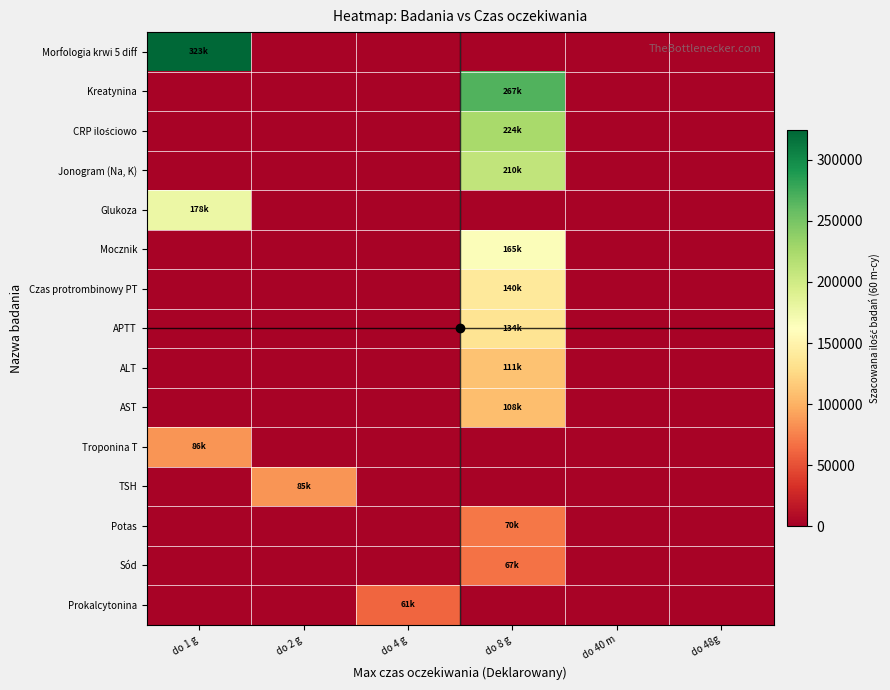

Rank the series by their average value, from highest to lowest.

Morfologia krwi 5 diff, Kreatynina, CRP ilościowo, Jonogram (Na, K), Glukoza, Mocznik, Czas protrombinowy PT, APTT, ALT, AST, Troponina T, TSH, Potas, Sód, Prokalcytonina